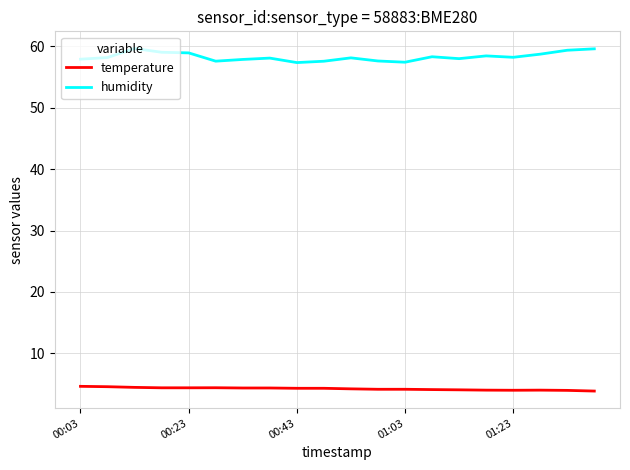

Which series has the largest total across all categories?

humidity